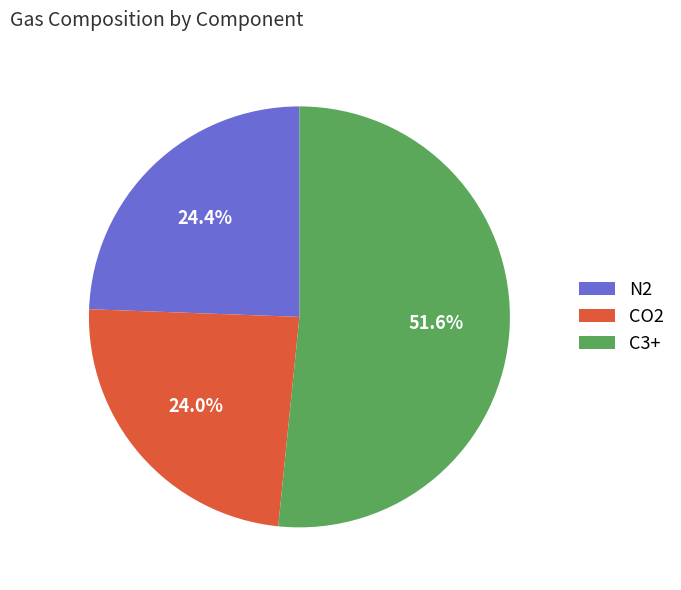

Approximately how many times larger is the value at CO2 compared to N2?

1.0